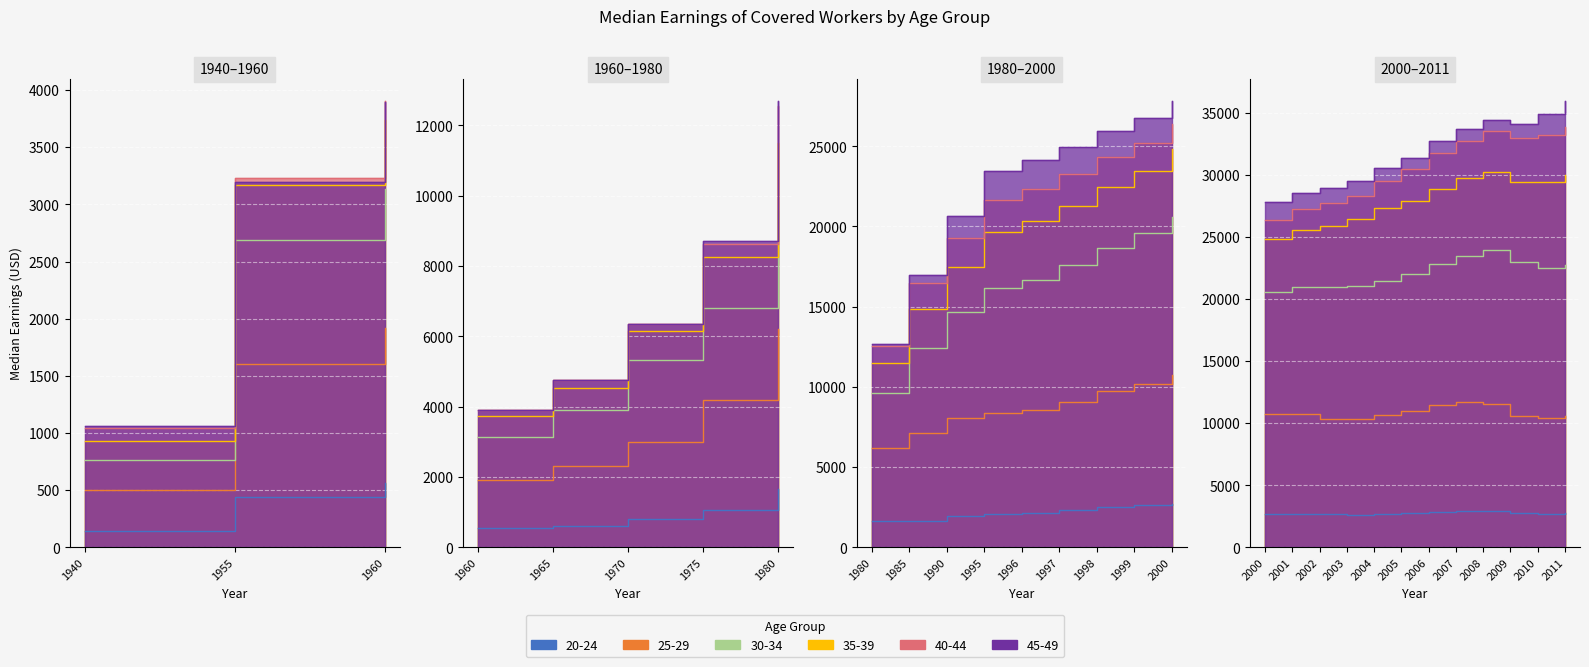

What is the spread (max minus min) of values at 2007?

30831